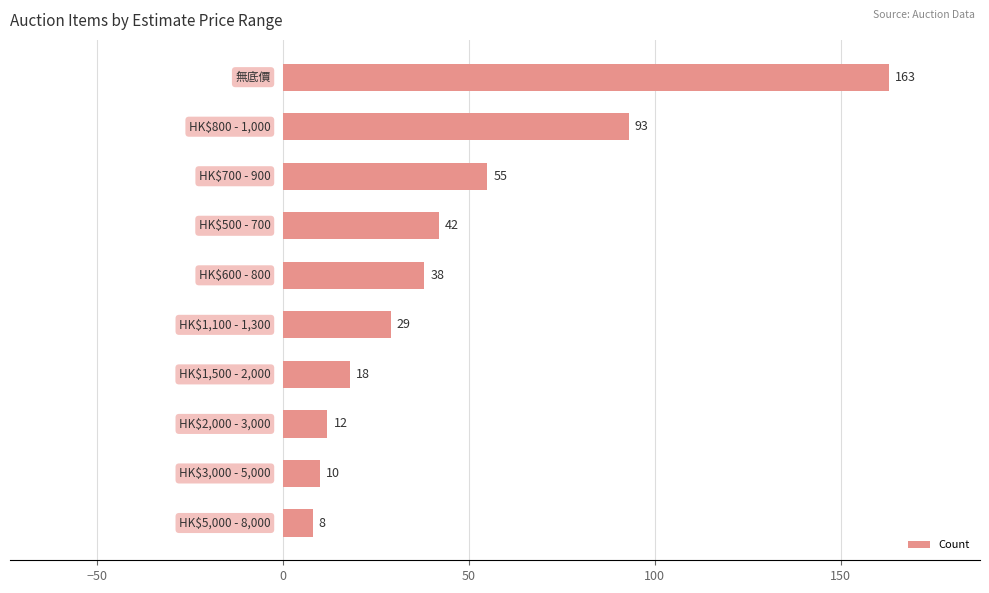

What is the smallest value displayed?

8